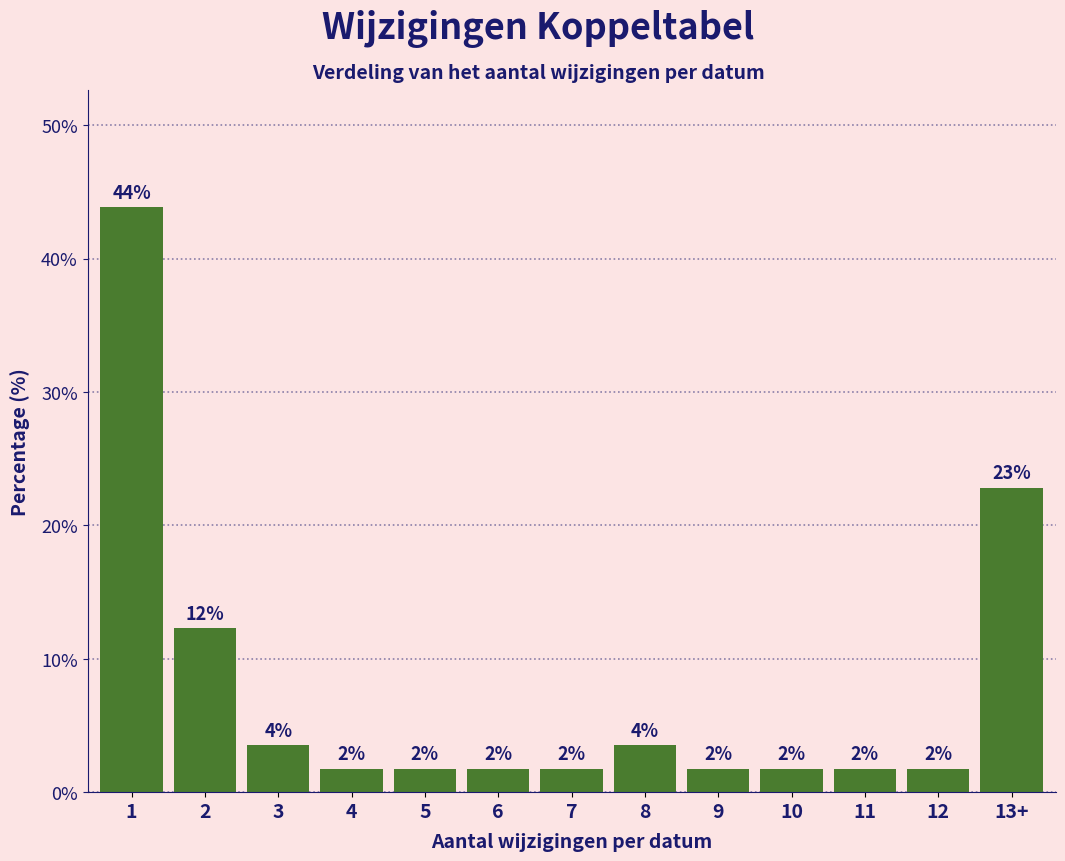

How many bars are there in total?

13